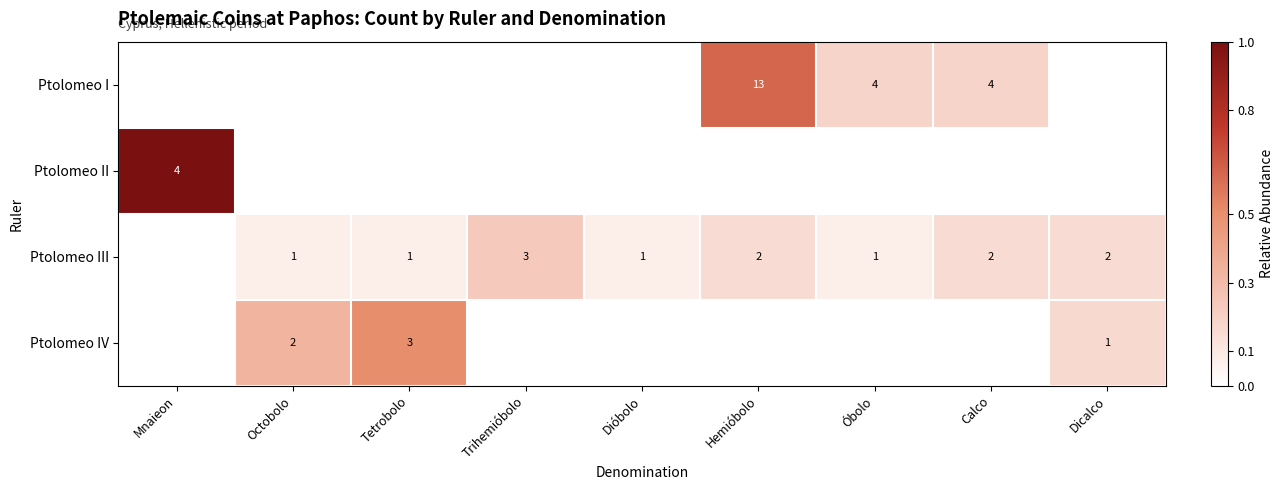

The Ptolomeo IV series shows 3 at Octobolo. True or false?

False